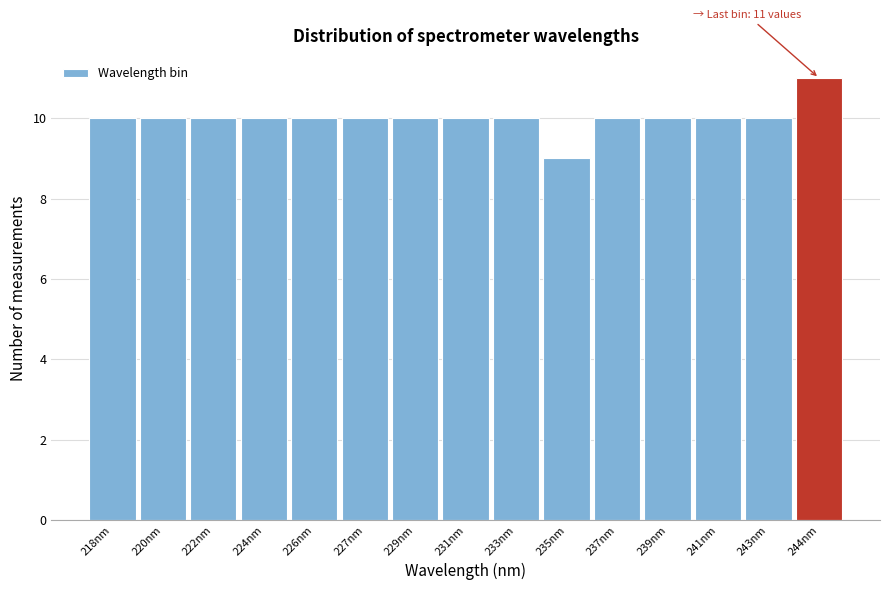

Reading left to right, list all the values displayed in this chart.

218nm=10	220nm=10	222nm=10	224nm=10	226nm=10	227nm=10	229nm=10	231nm=10	233nm=10	235nm=9	237nm=10	239nm=10	241nm=10	243nm=10	244nm=11